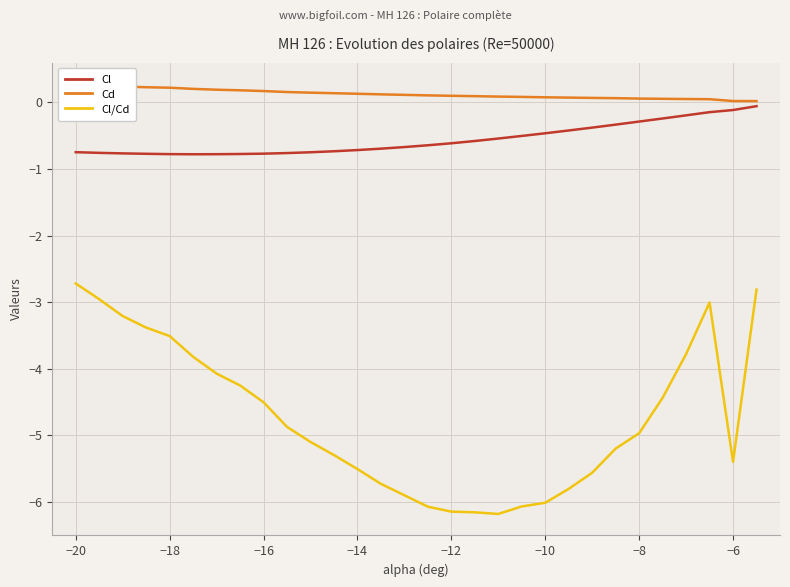

At which label does Cl/Cd first exceed -4?

−20